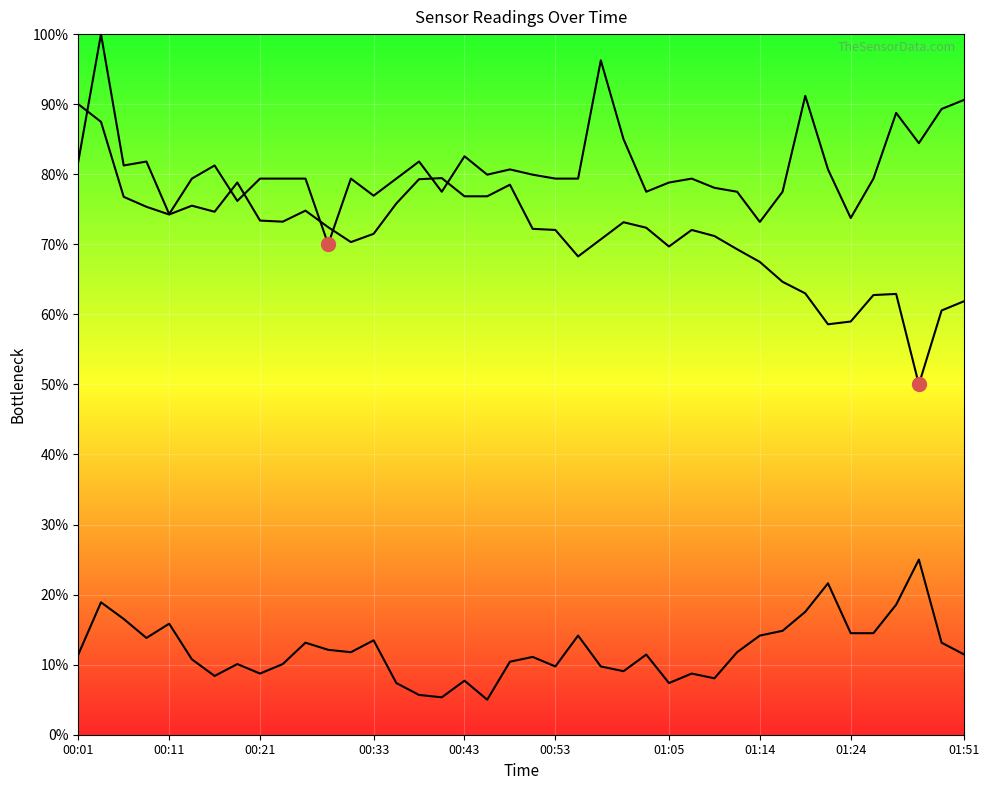

What is the difference between the second highest and second lowest values in the SDS_P1 series?

23.1